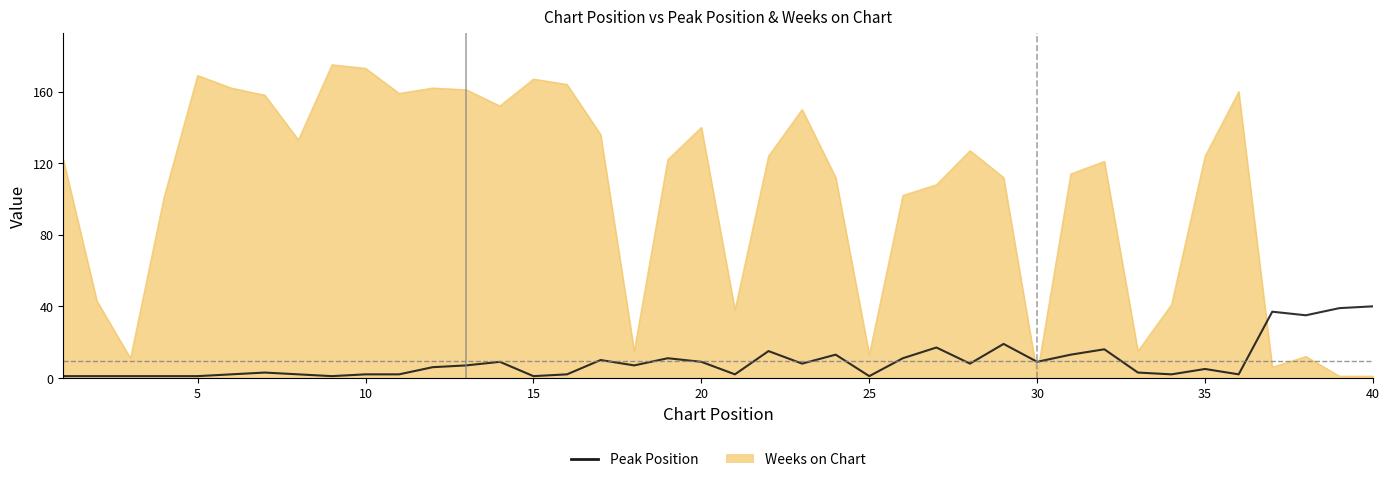

What is the highest value of the Weeks on Chart series?

175